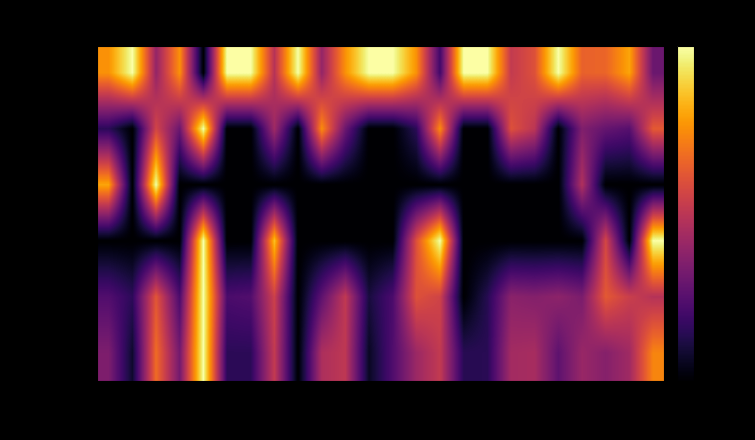

Rank the series at Apr 2023 from highest to lowest value.

% Disp <10M, Avg Days (All), % Disp 10-15M, % Disp 15-18M, % Disp >18M, Avg Appearances